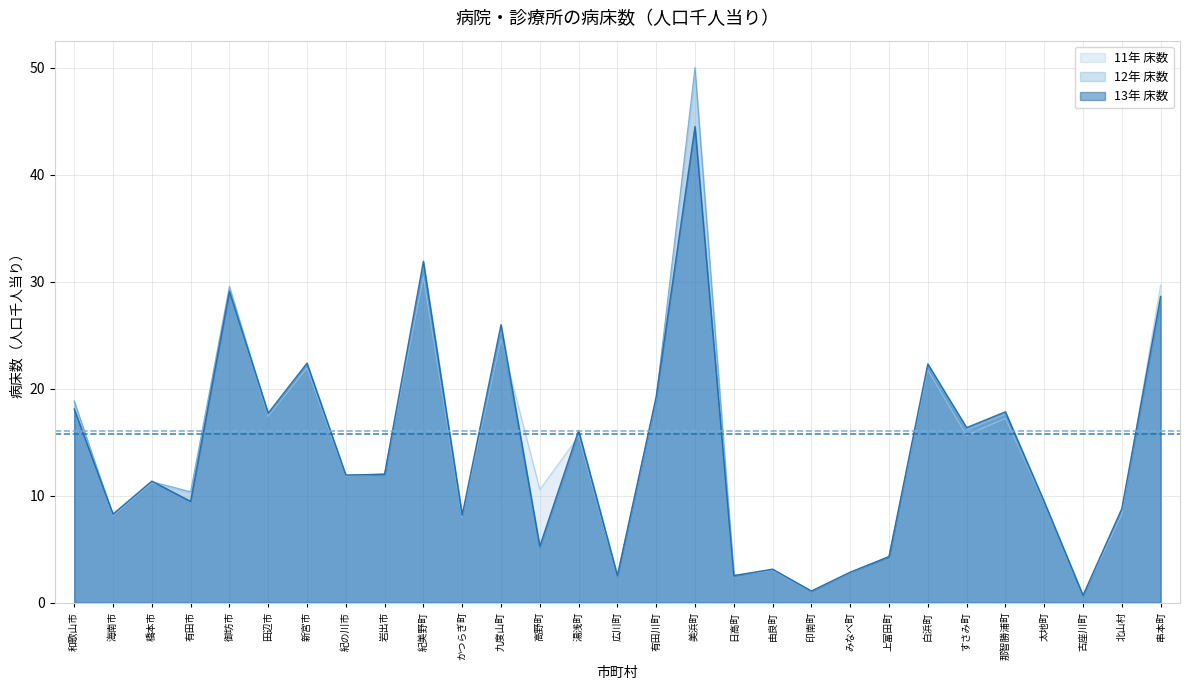

What position from the right is 白浜町?

7